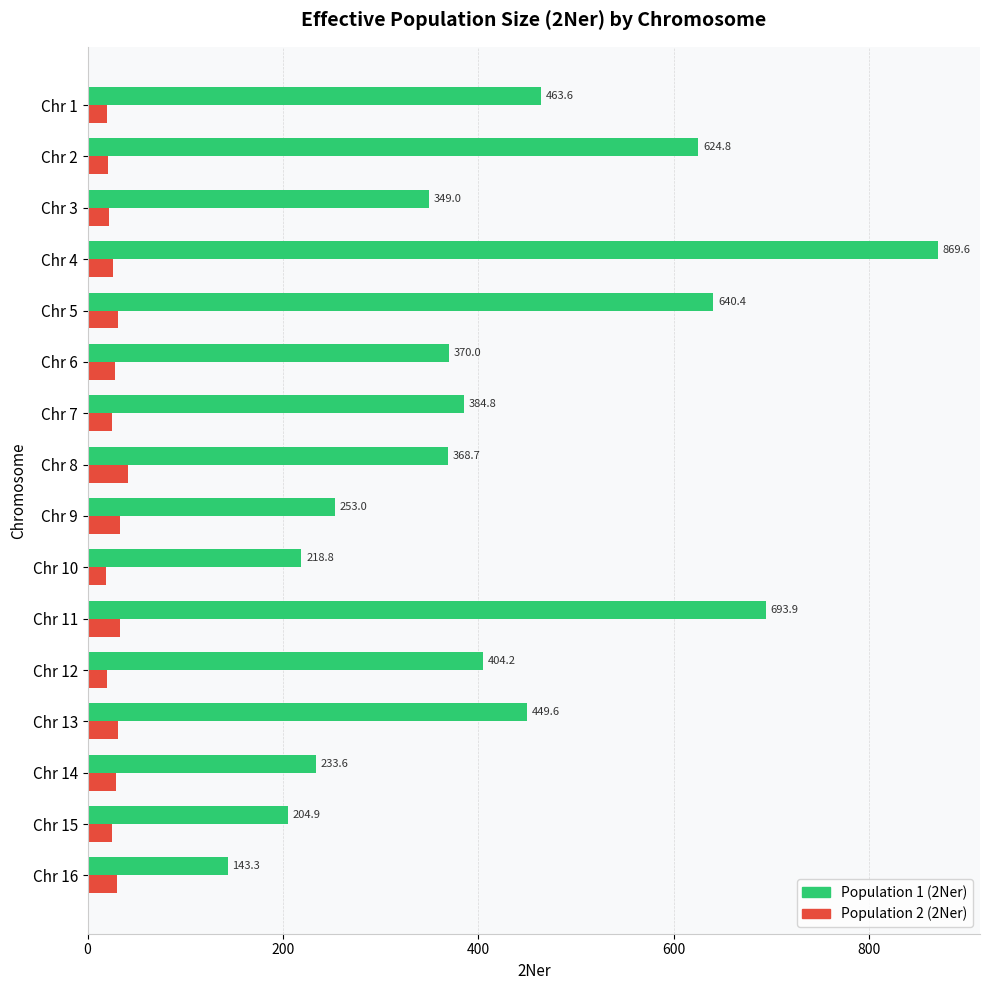

At which category does the chart reach its peak across all series?

Chr 4